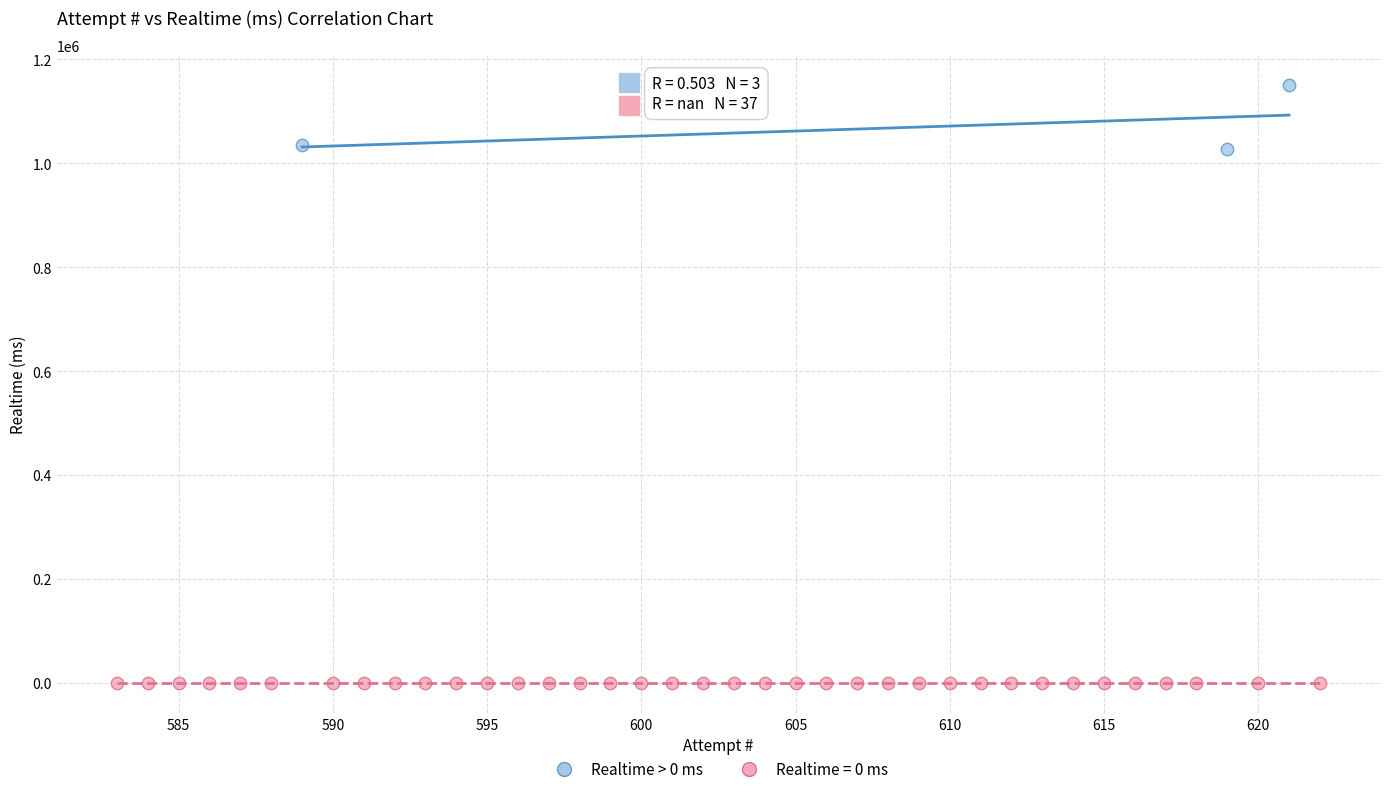

Which series contains the highest Y value?

Realtime > 0 ms